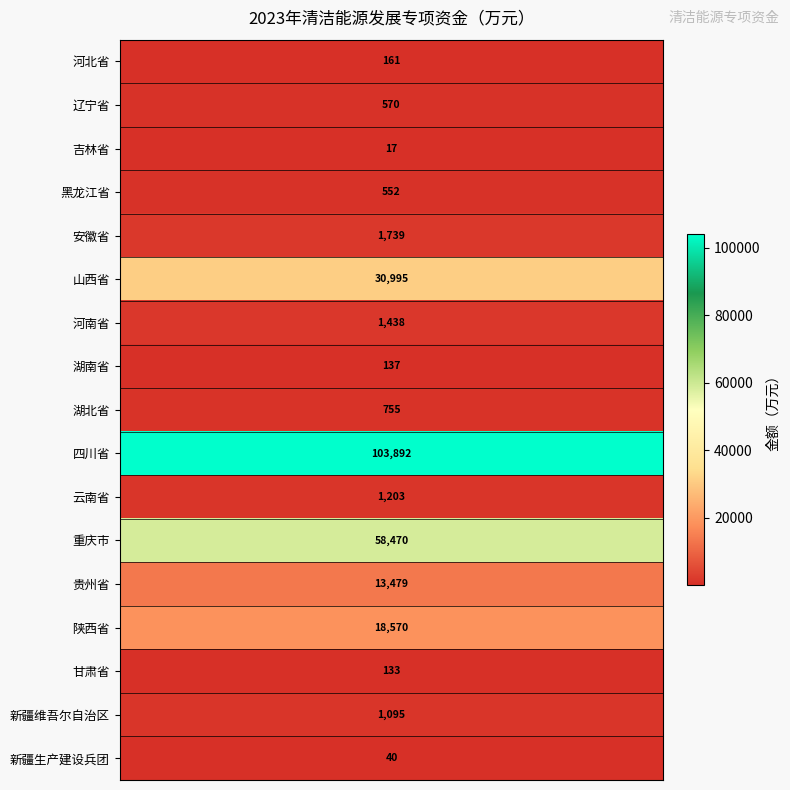

What is the change in value from 8 to 15?

+340